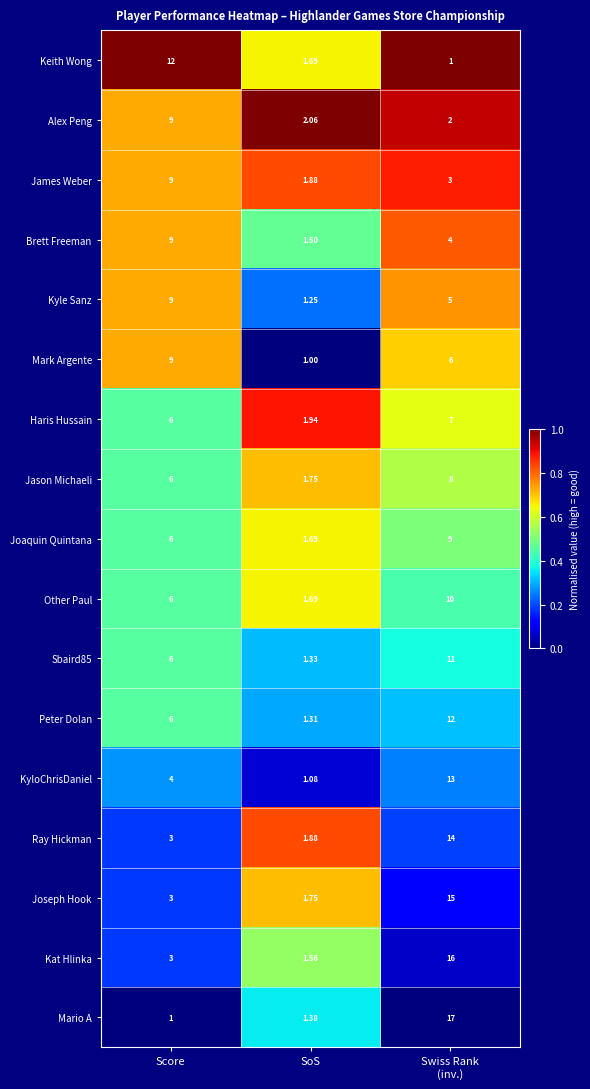

How many data points does each series have?

3